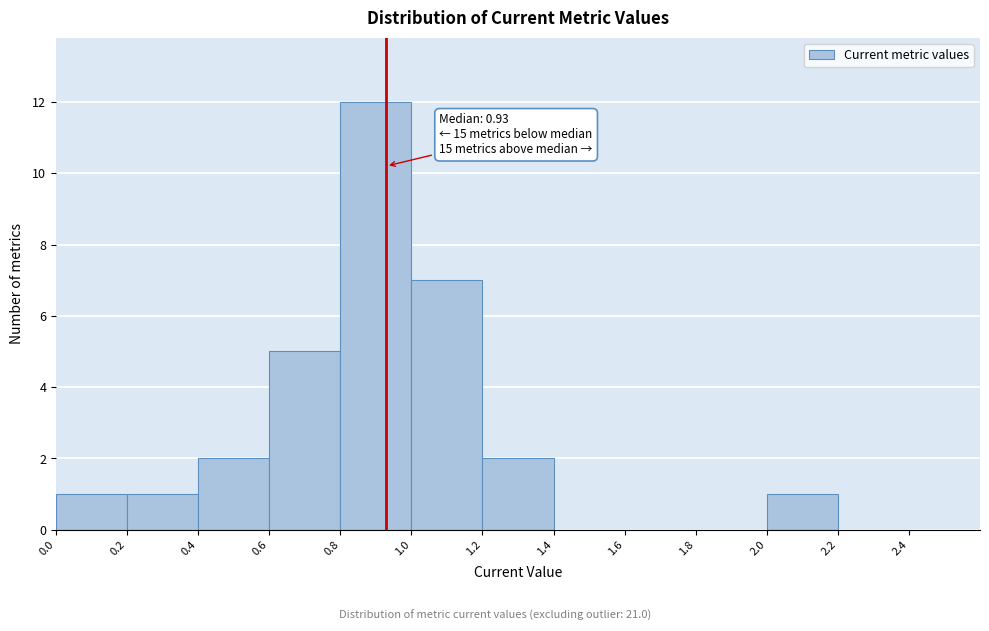

Over which range of the x-axis is the bar tallest?

0.8 to 1.0